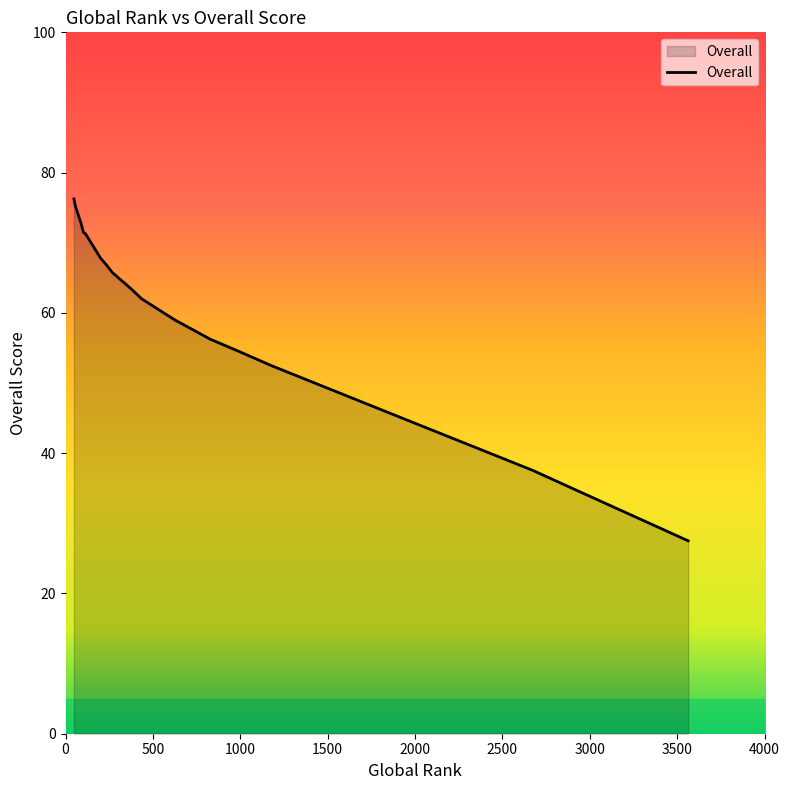

The chart shows a value of 66.8 at 237. True or false?

True